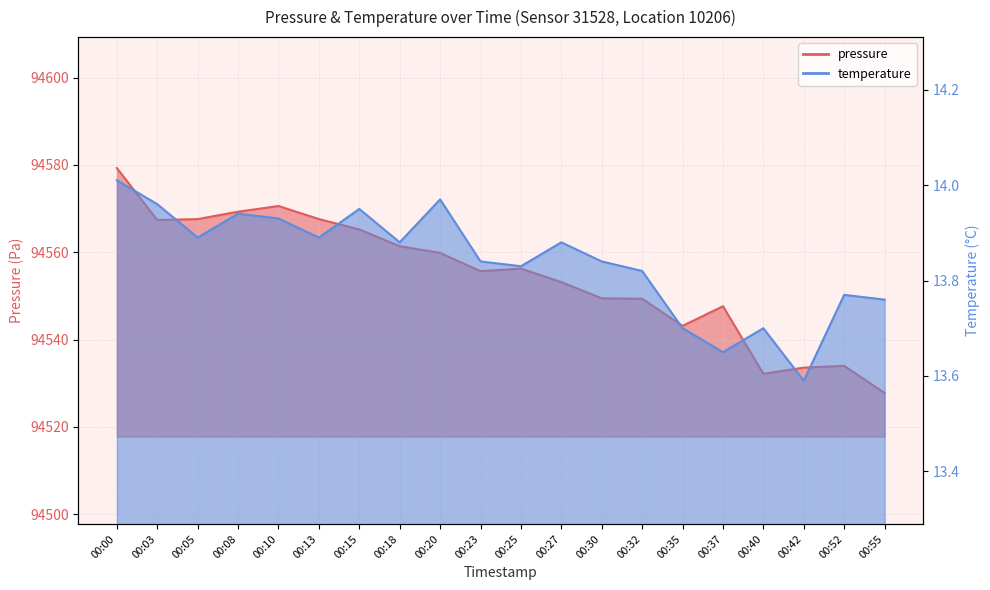

At which label does pressure reach its minimum?

00:55